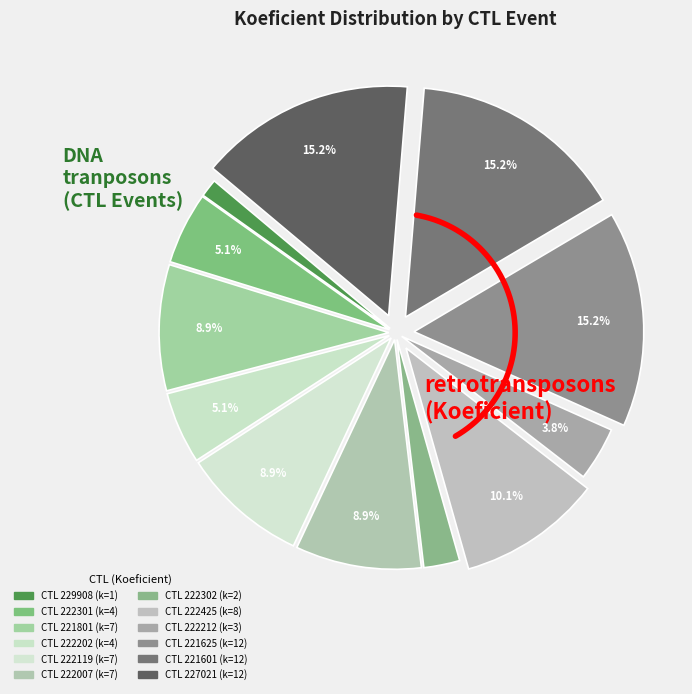

To the nearest percent, what percentage of the pie is 222301?

5%